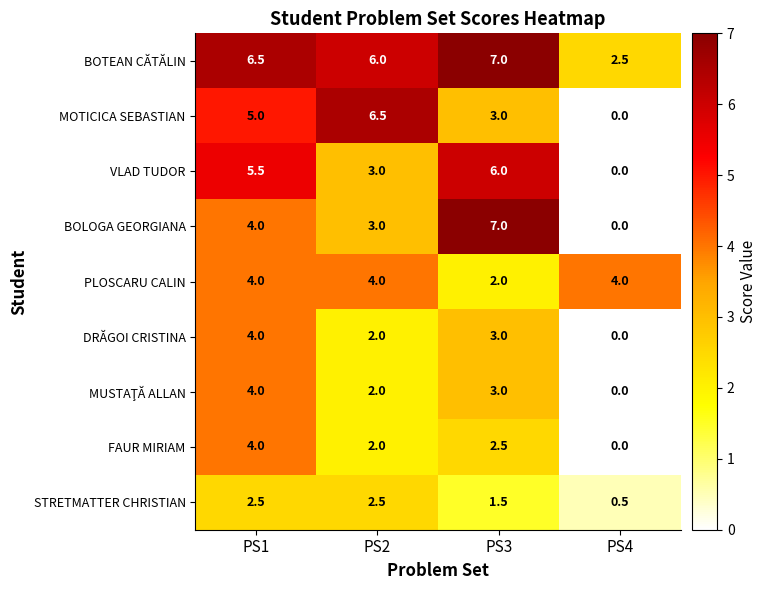

How many values in the MOTICICA SEBASTIAN series are below 5?

2